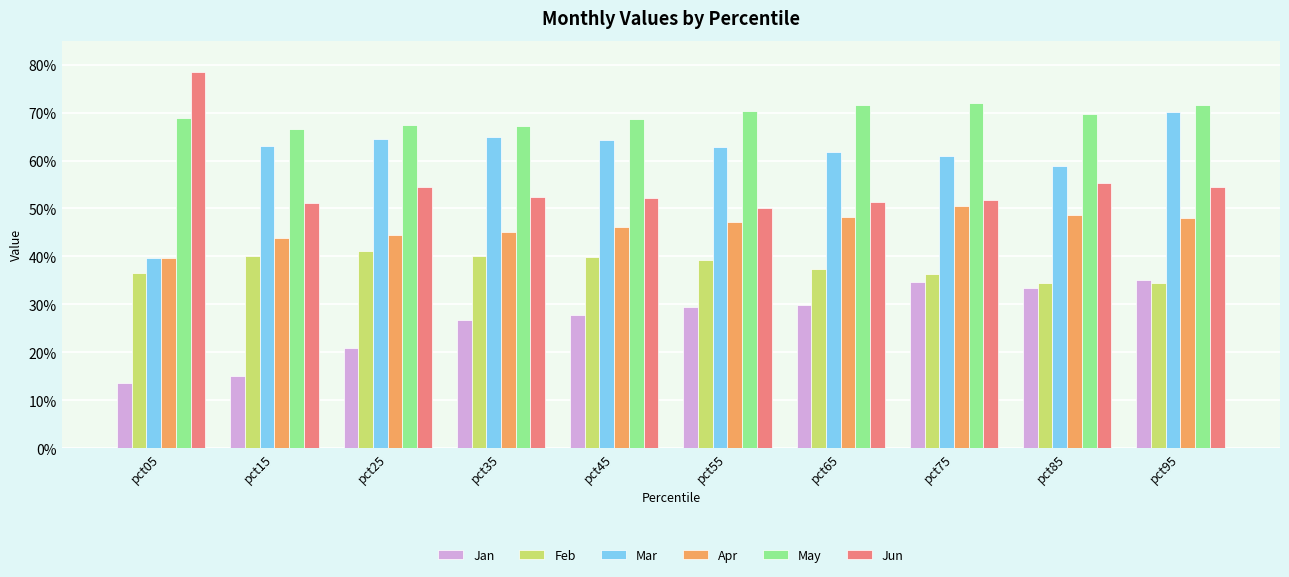

Are the bars grouped side by side (vs. stacked)?

Yes